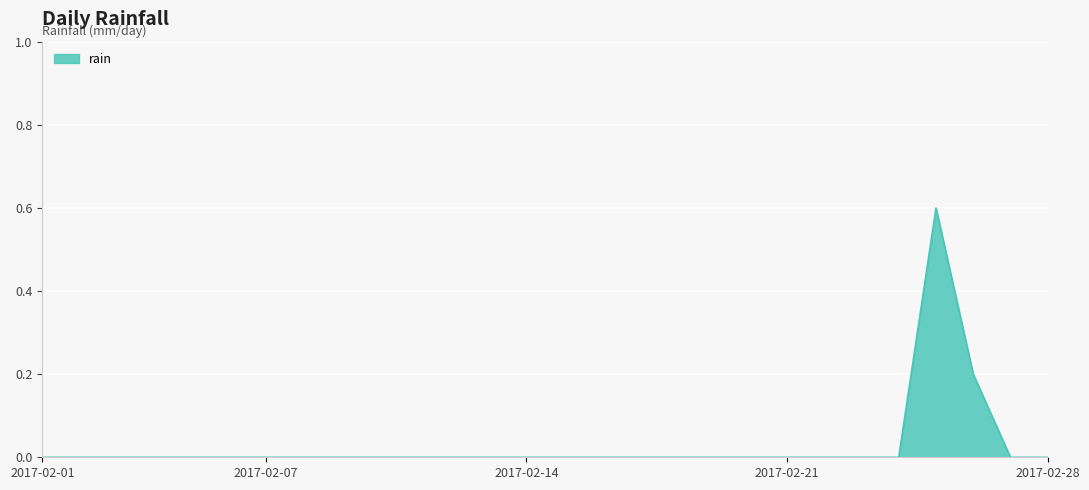

What is the greatest value displayed?

0.6